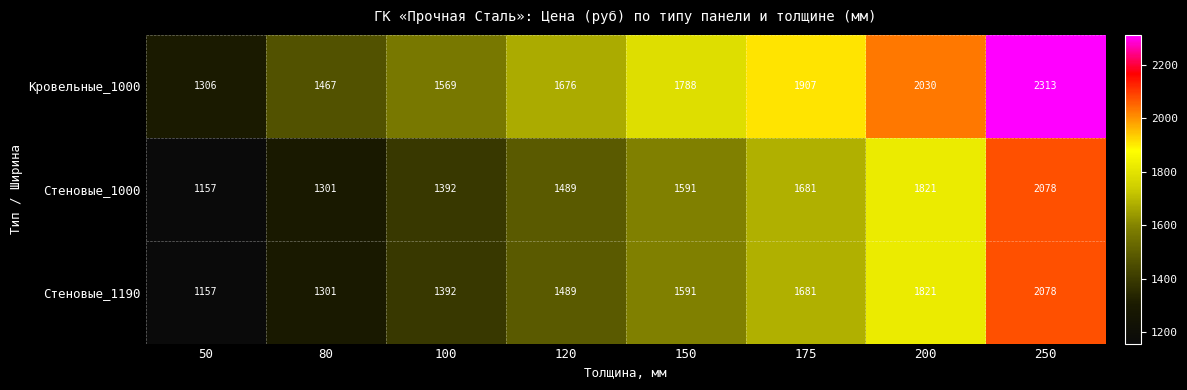

At which label is Кровельные_1000 closest to 1809?

150